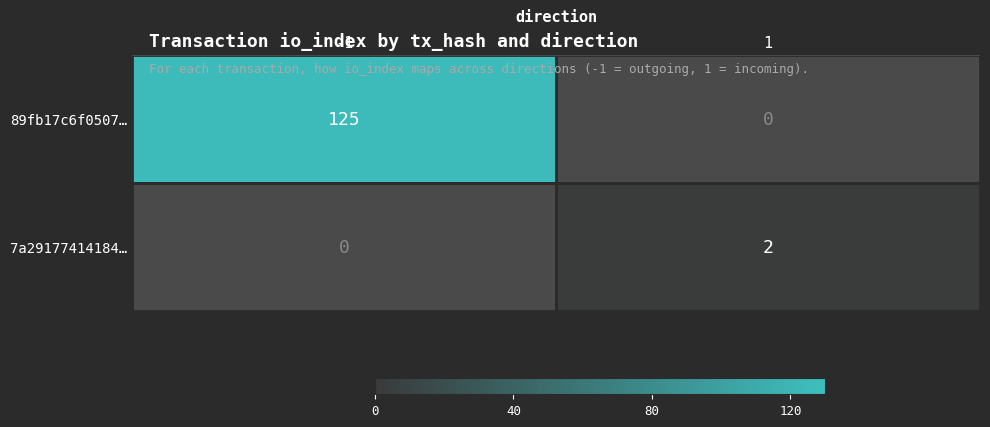

How many data points does each series have?

2